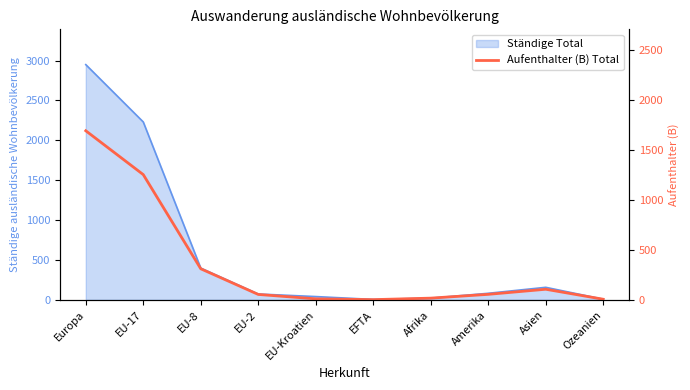

What position from the left is EU-17?

2